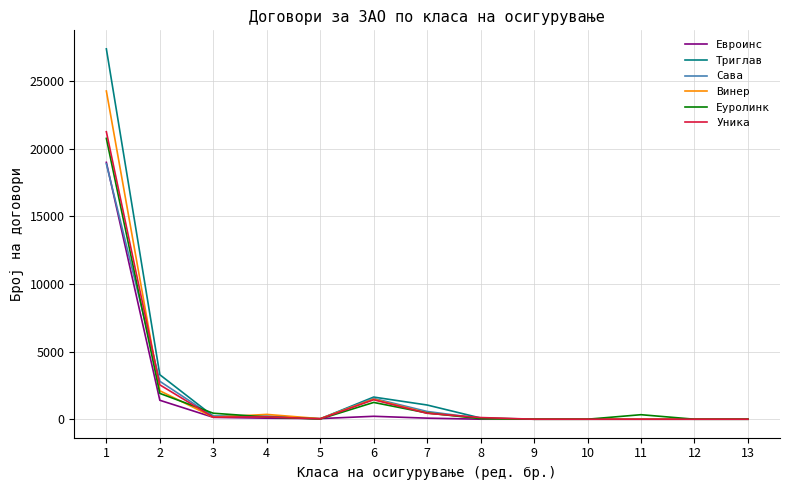

What is the spread (max minus min) of values at 11?

333